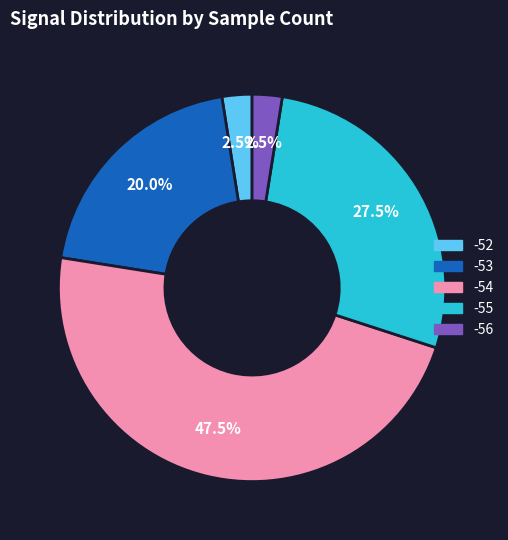

Is there a majority slice in this chart?

No